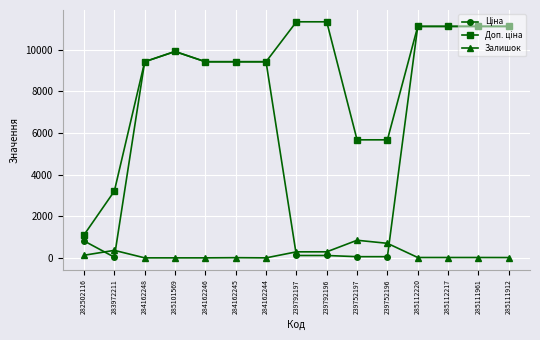

At how many categories does at least one series exceed 2902?

14